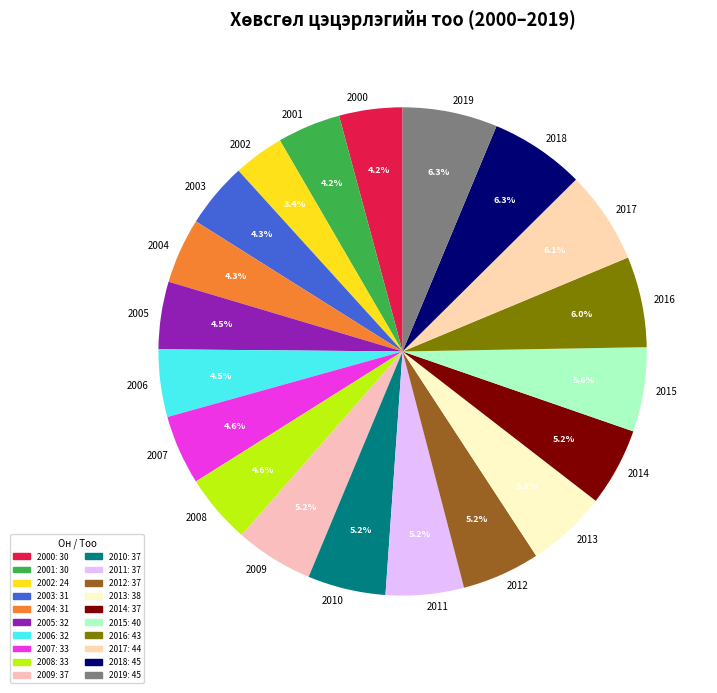

Combined, do 2000 and 2018 account for over 50%?

No